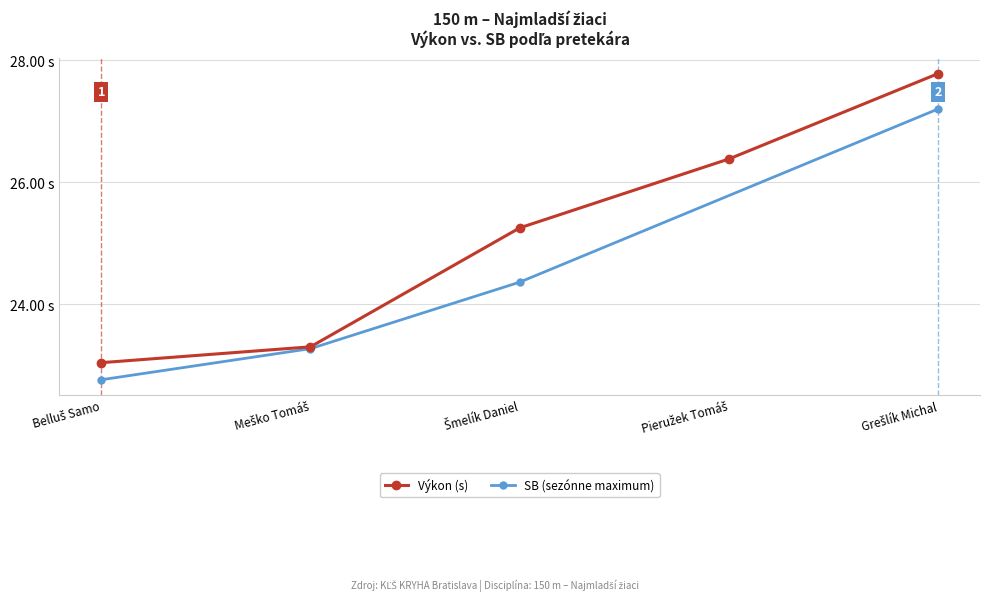

At which category does the chart reach its peak across all series?

Grešlík Michal